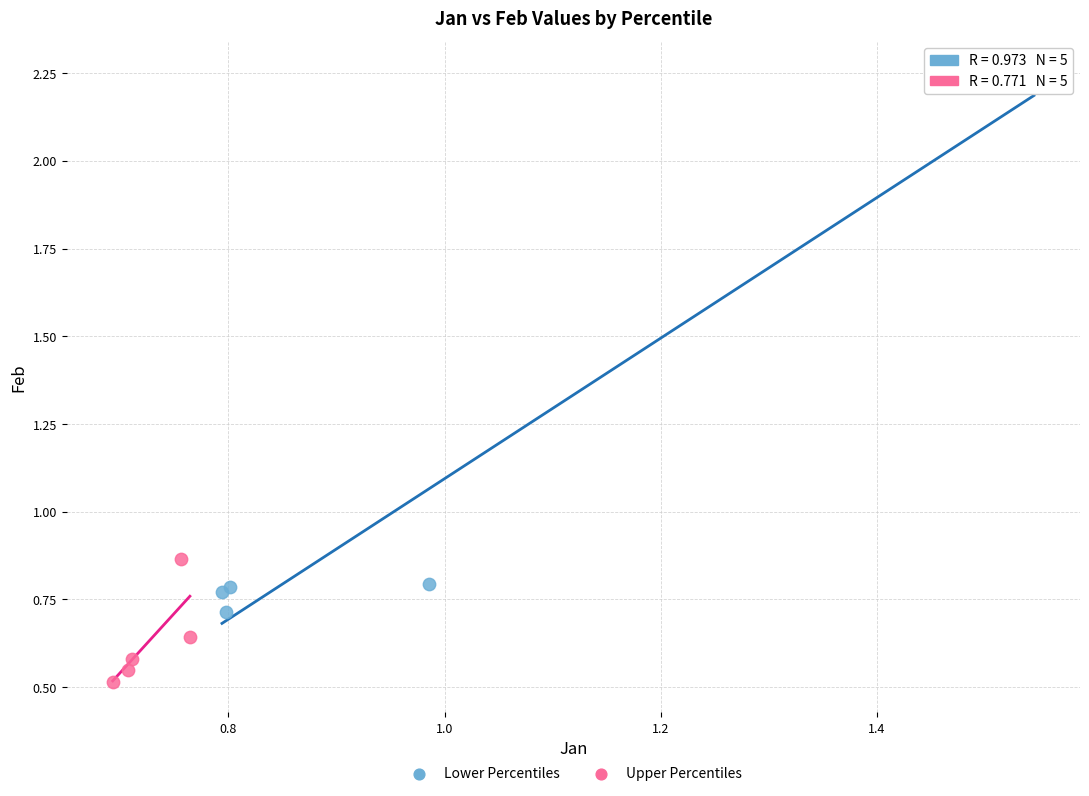

Which series reaches the maximum Y coordinate?

Lower Percentiles